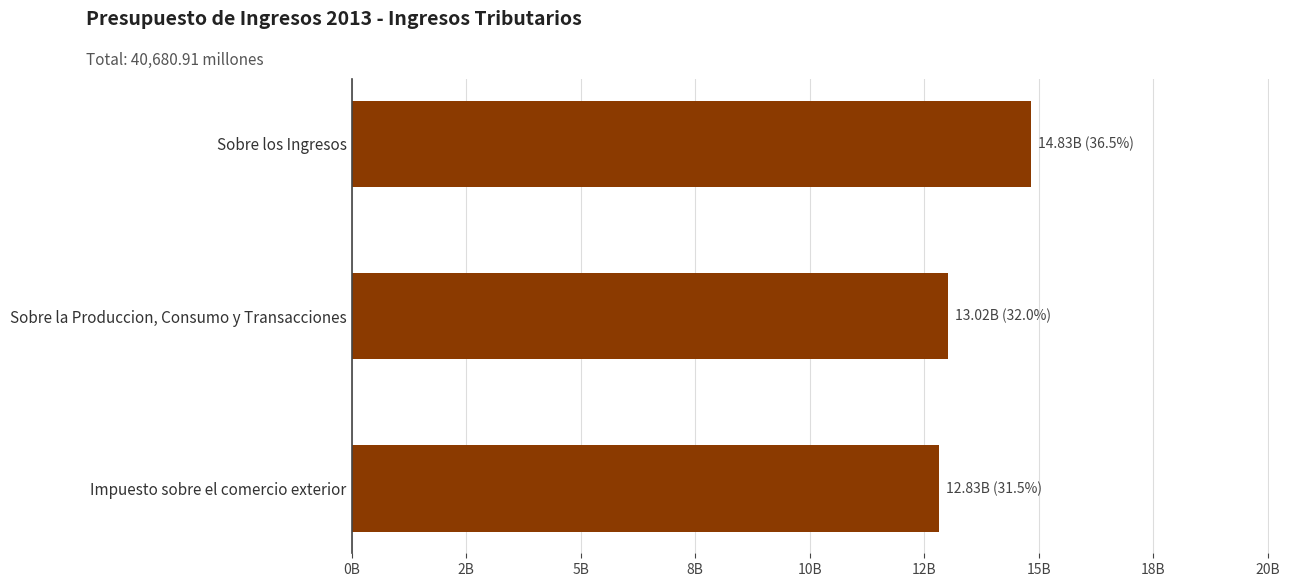

Are the bars horizontal?

Yes